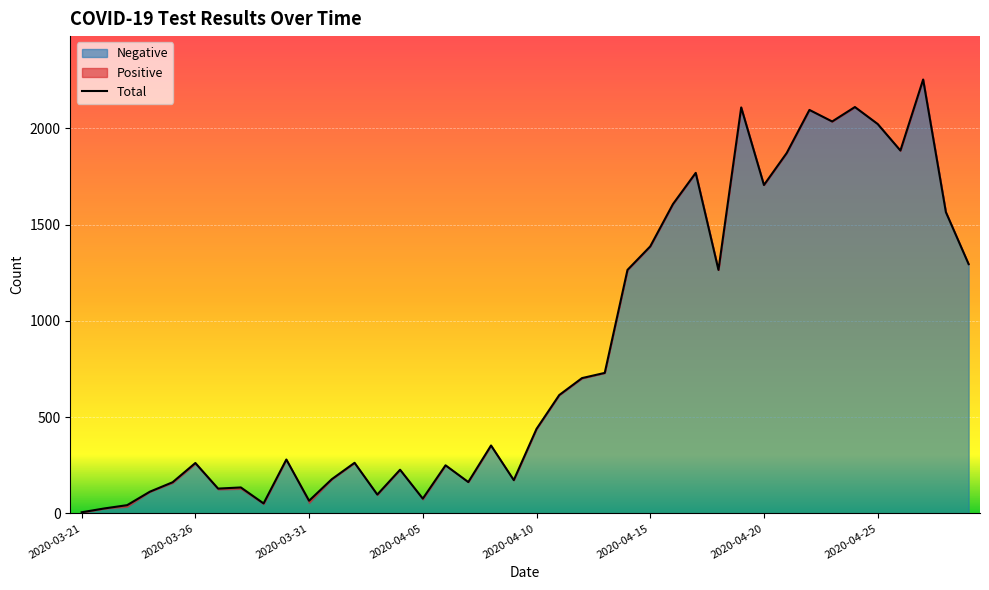

What is the value of the Total point at the 4th from the left?

113